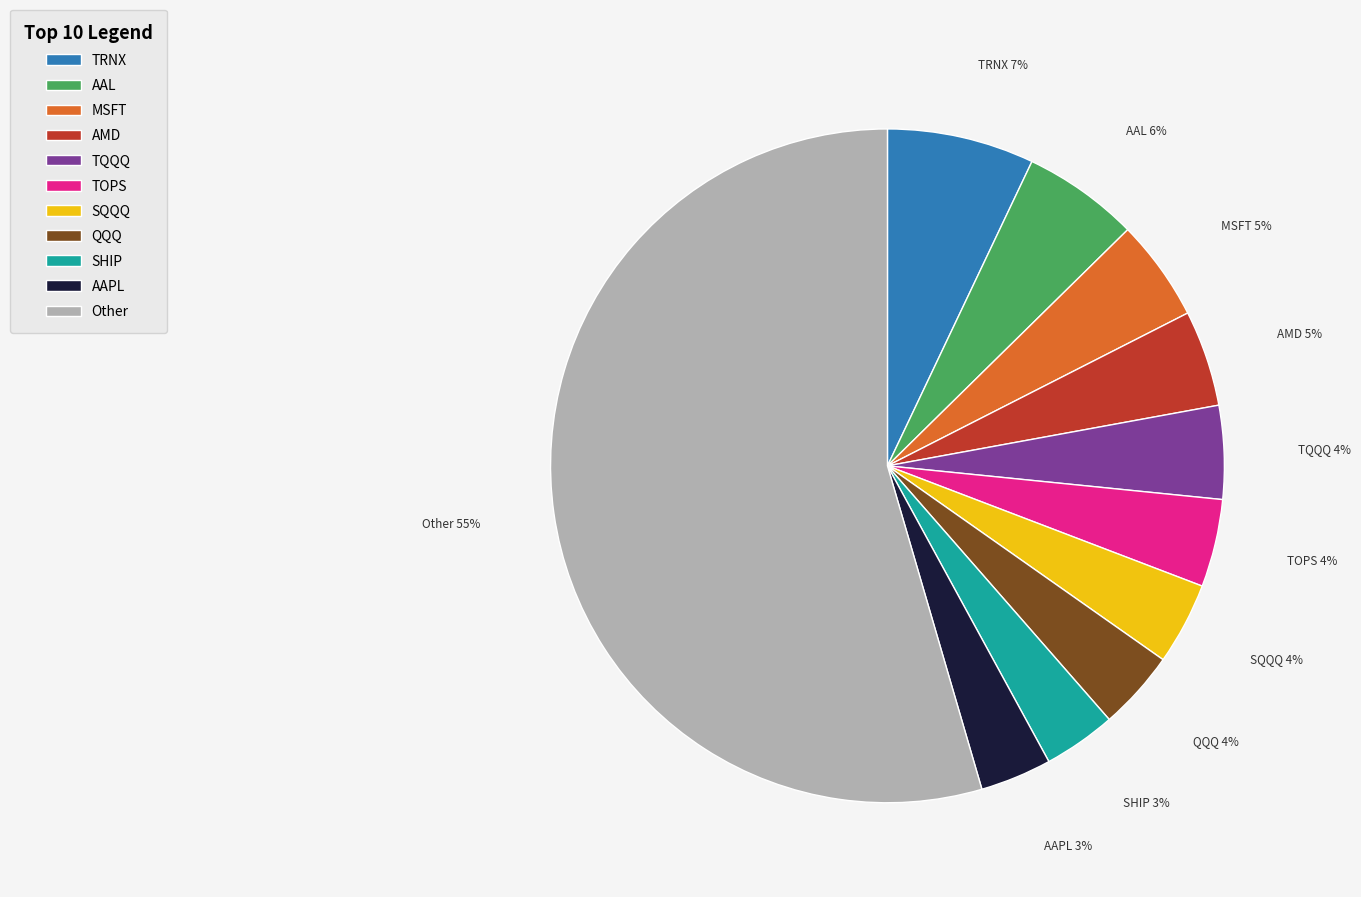

Is it true that SQQQ is 14% of the pie?

False